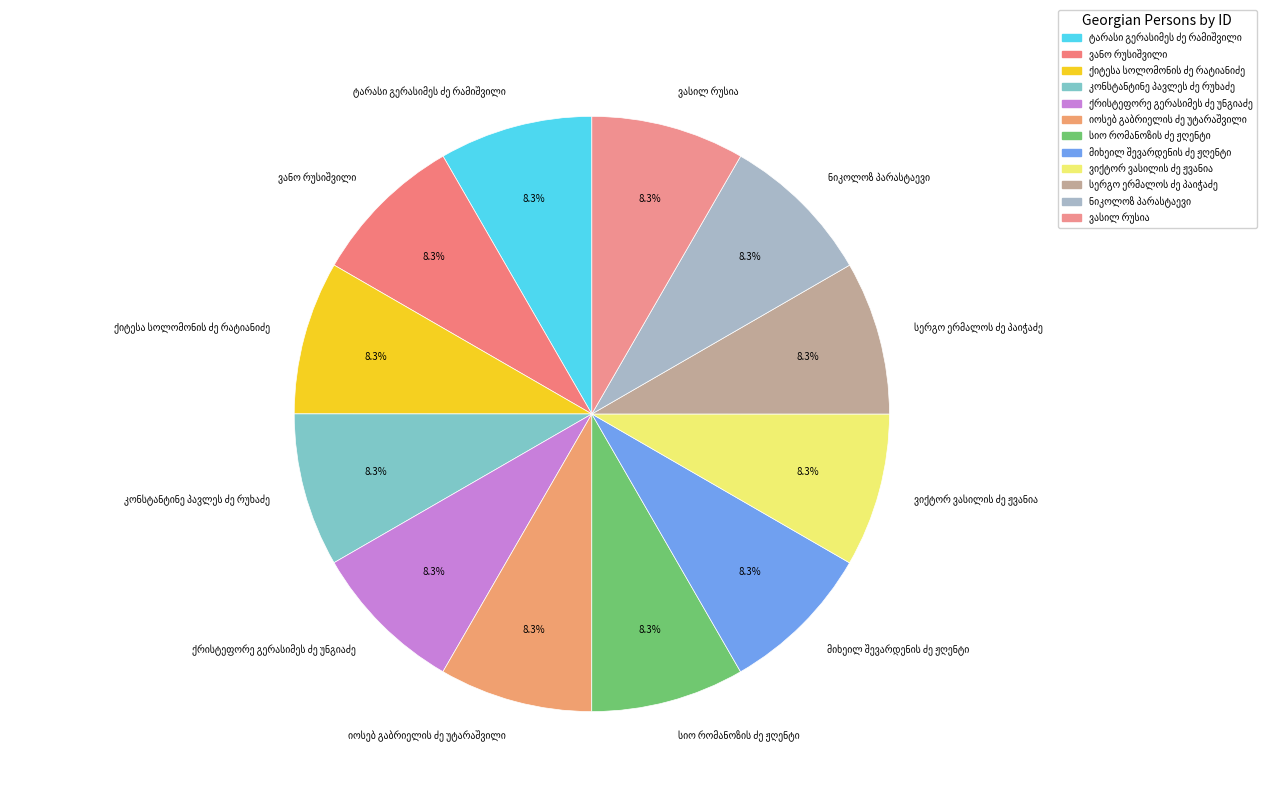

Does any single category account for the majority?

No